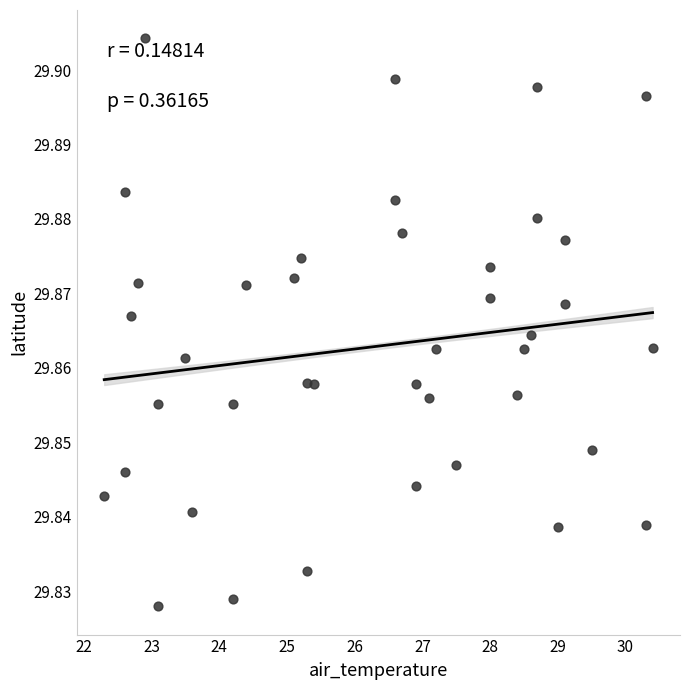

What is the range of X values (max minus min)?

8.1